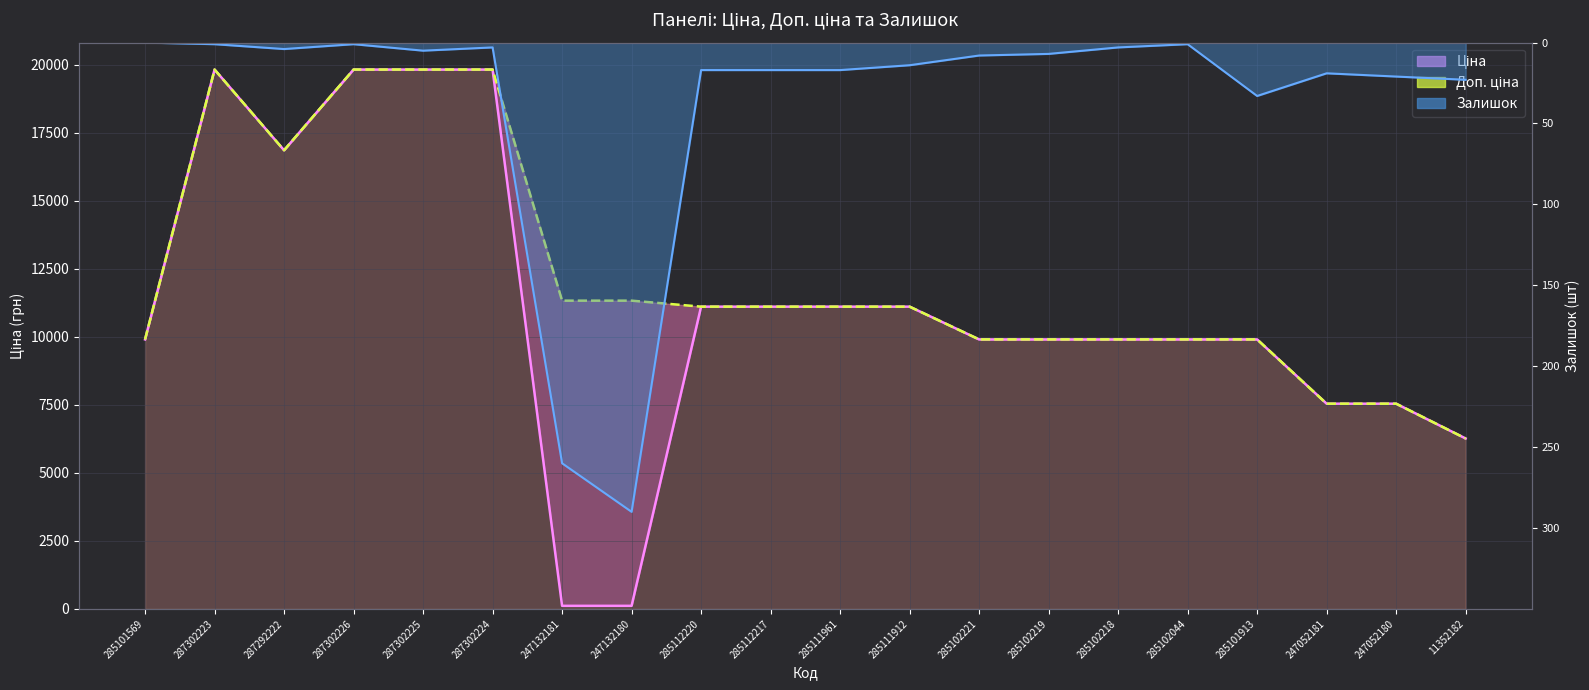

What is the average value of the Ціна series?

11083.9